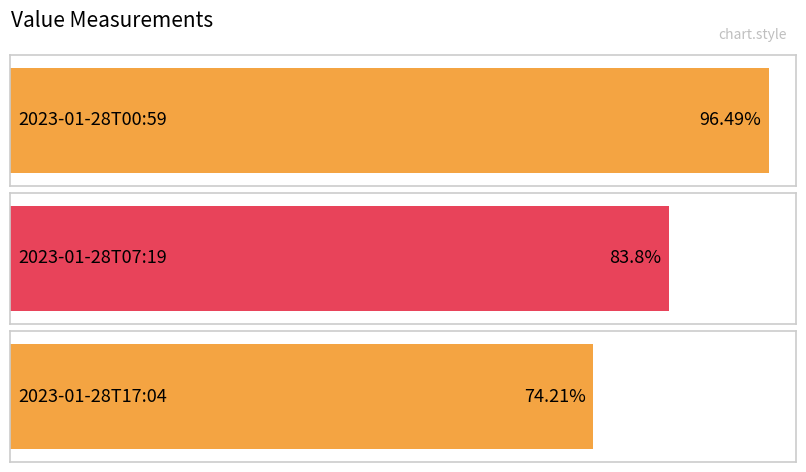

Reading left to right, list all the values displayed in this chart.

96.5	83.8	74.2